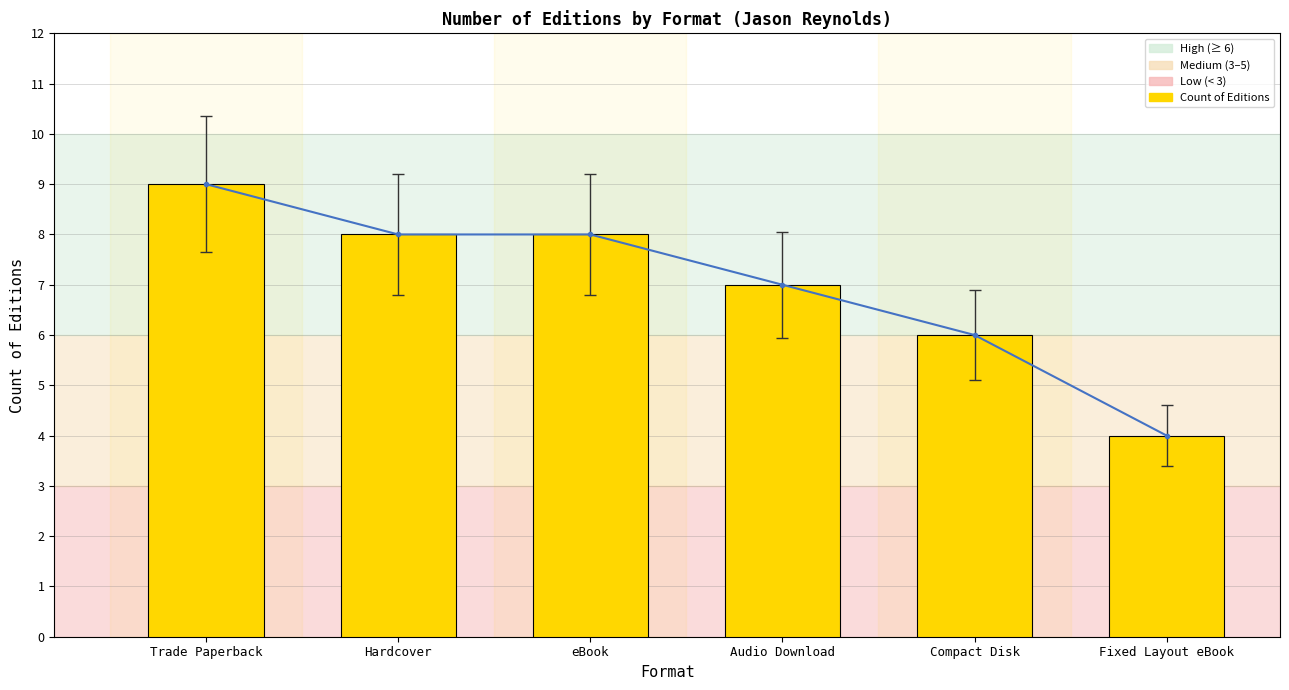

True or false: Count of Editions has a value of 4 at Fixed Layout eBook.

True